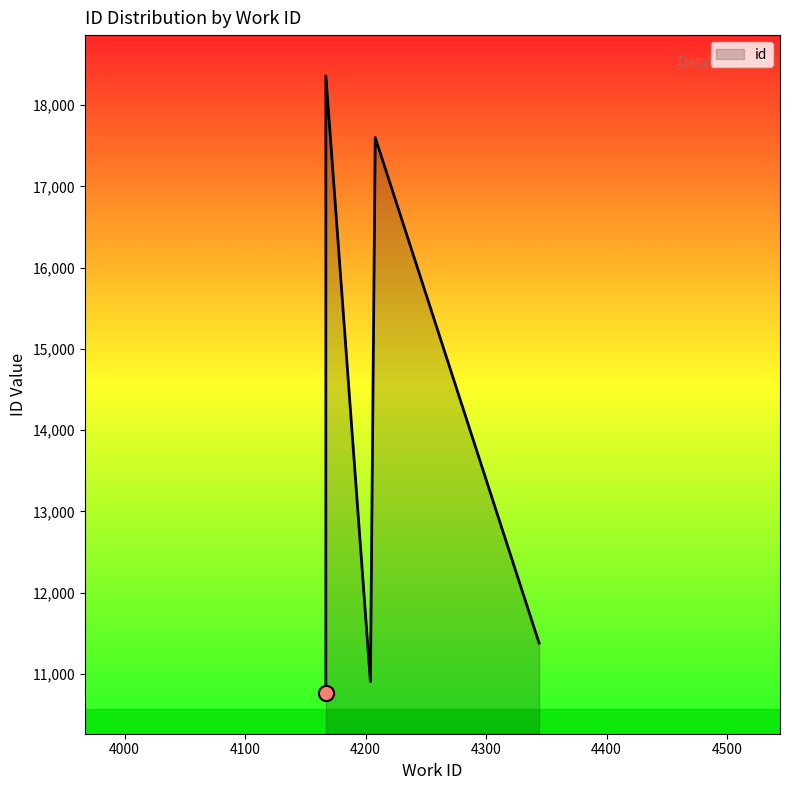

What is the change in value from 4344 to 4208?

+6222